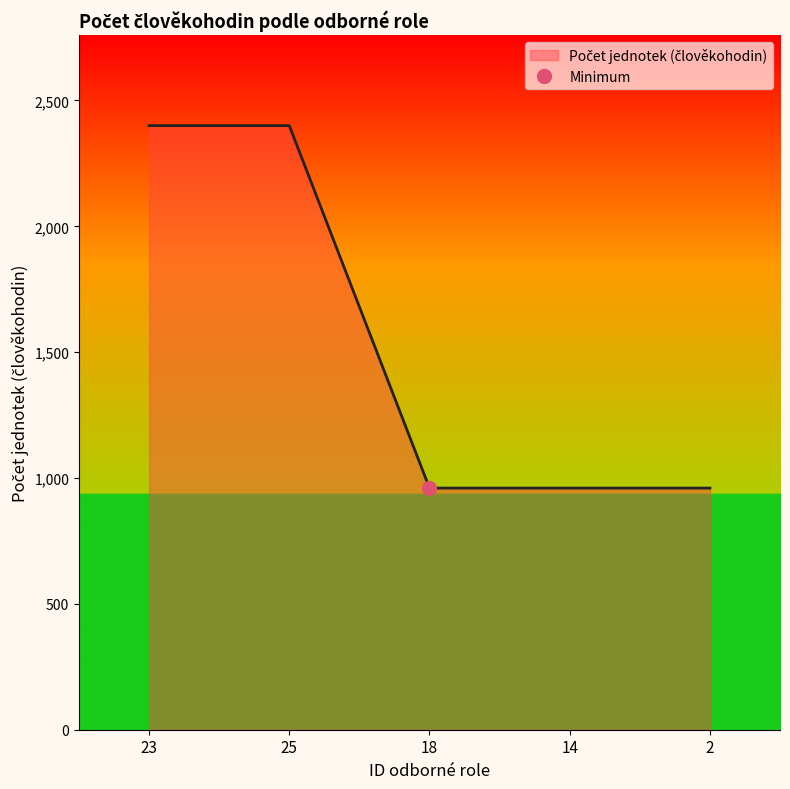

What is the average value?

1536